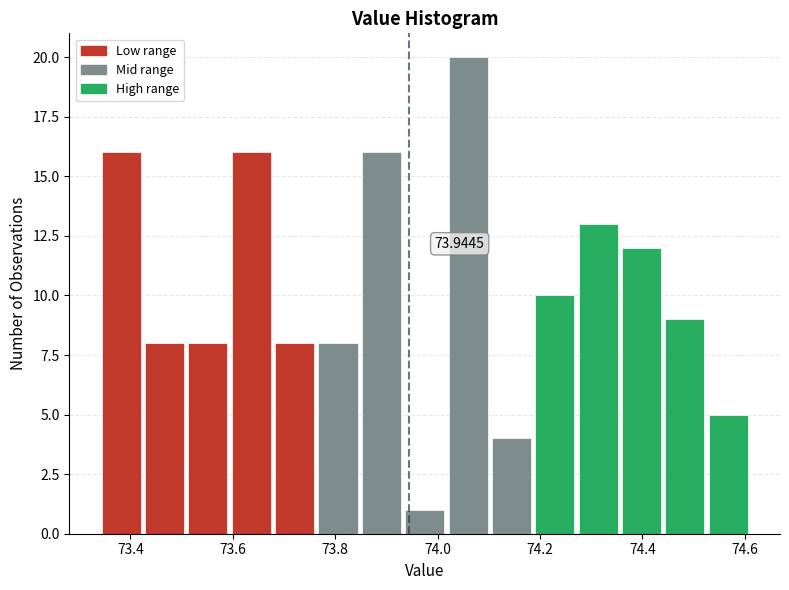

Over which range of the x-axis is the bar tallest?

74.02 to 74.10